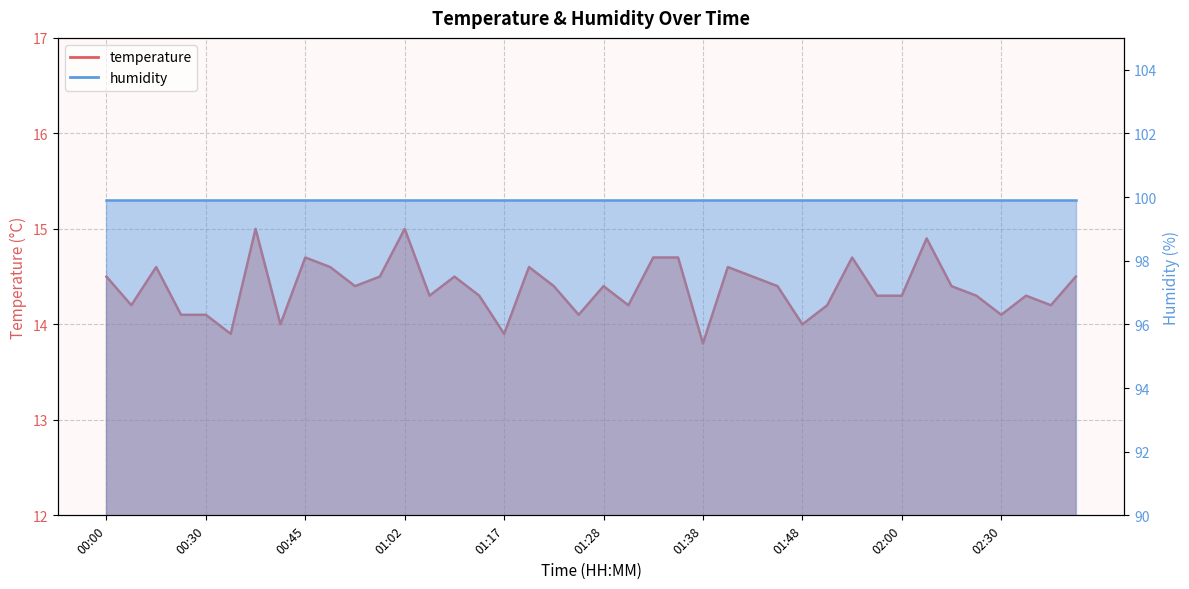

The chart shows a value of 7.2 at 01:43. True or false?

False